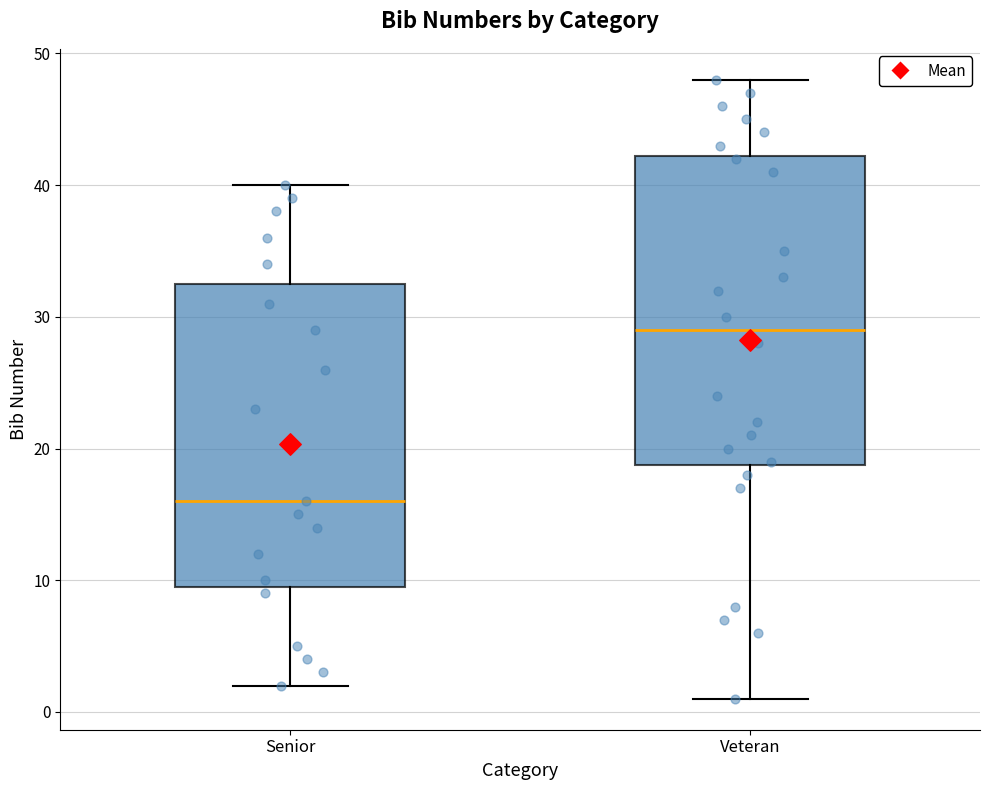

Where is the upper edge of the box for Senior on the y-axis? The values are not printed on the chart, so give them approximately, as read against the axis.

33